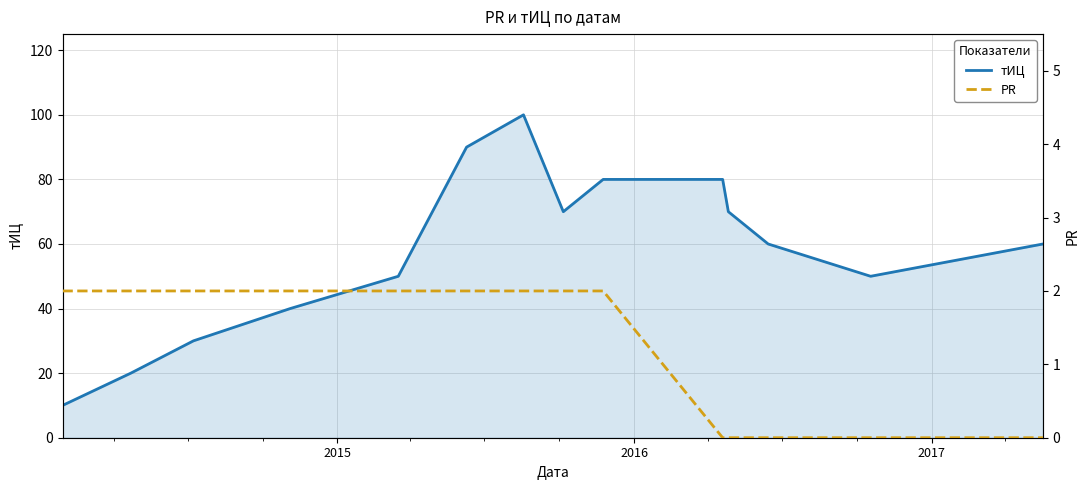

What is the highest value of the тИЦ series?

100